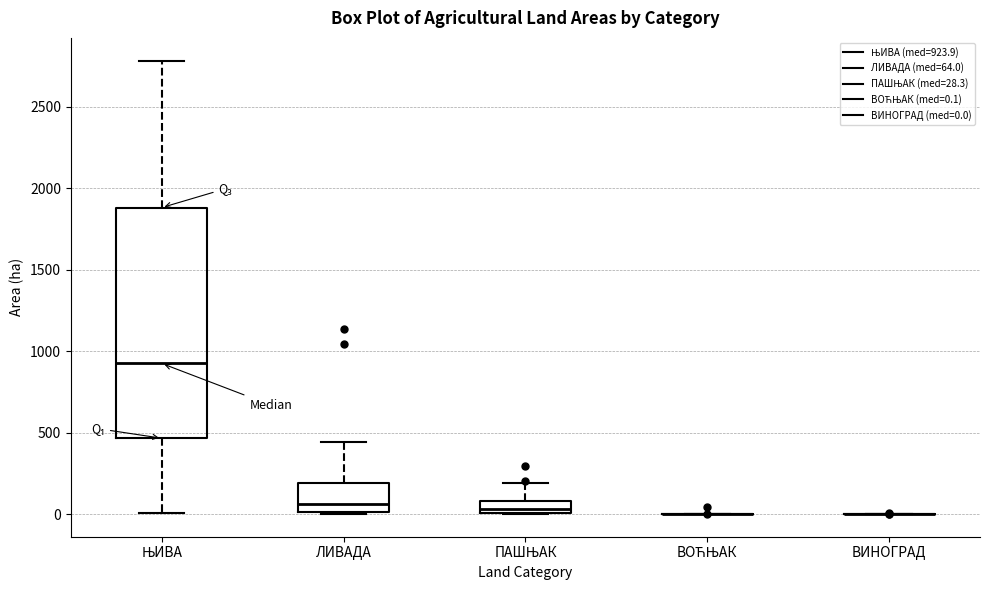

Reading left to right, read every box against the y-axis: the position of its median line, the range the box covers, and the ends of its whiskers. The values are not printed on the chart, so give them approximately, as read against the axis.

ЊИВА: median 900, box 450 to 1900, whiskers 0 to 2800
ЛИВАДА: median 50, box 0 to 200, whiskers 0 to 450
ПАШЊАК: median 50, box 0 to 100, whiskers 0 to 200
ВОЋЊАК: box collapsed to a line at 0, whiskers 0 to 0
ВИНОГРАД: box collapsed to a line at 0, whiskers 0 to 0